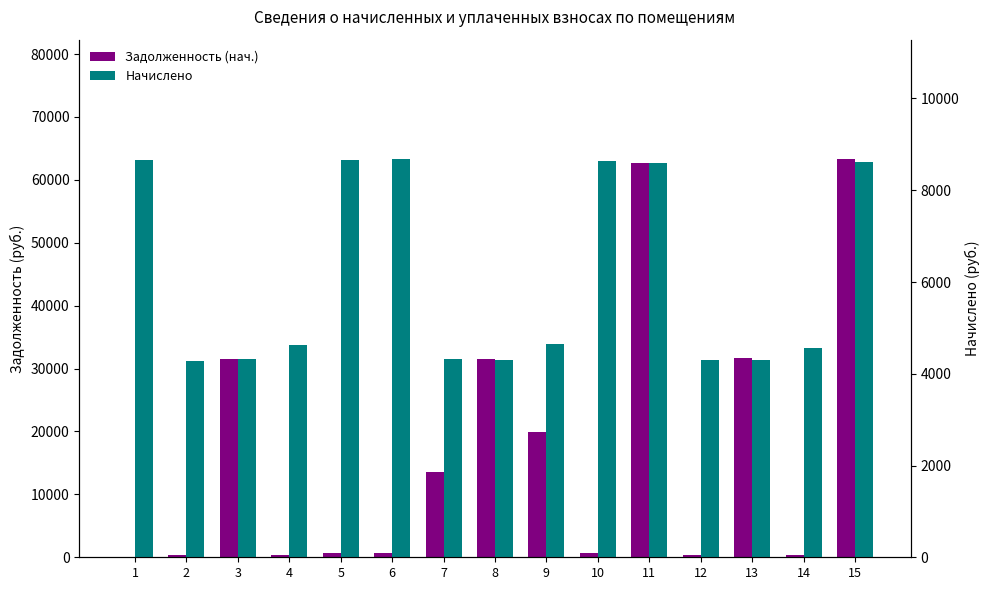

What is the value of the Задолженность (нач.) bar at the 5th from the left?

721.0